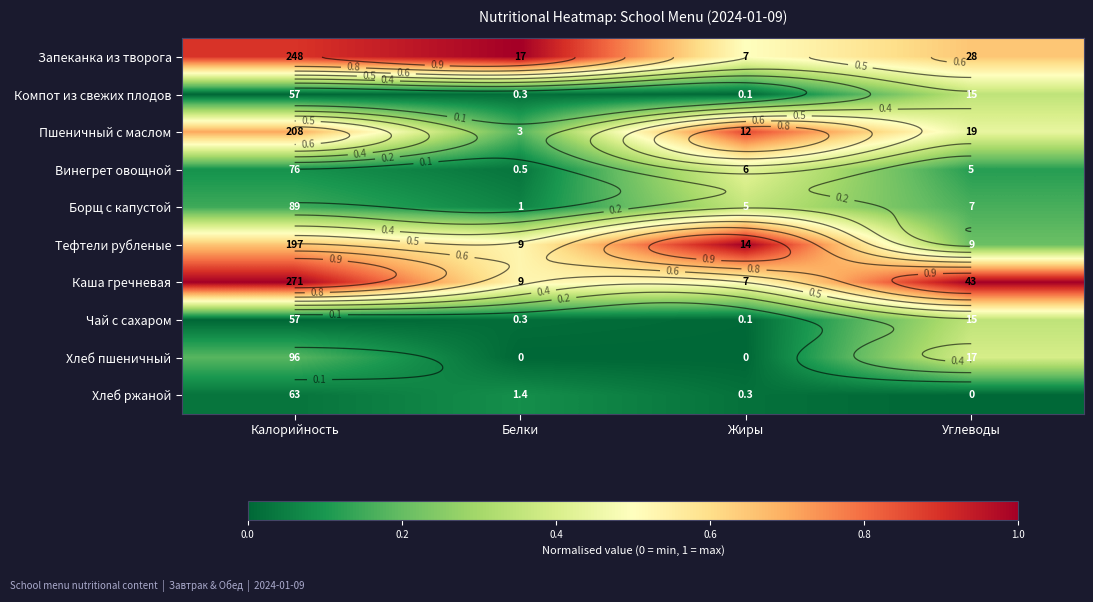

Which has a higher value, Углеводы or Калорийность?

Калорийность